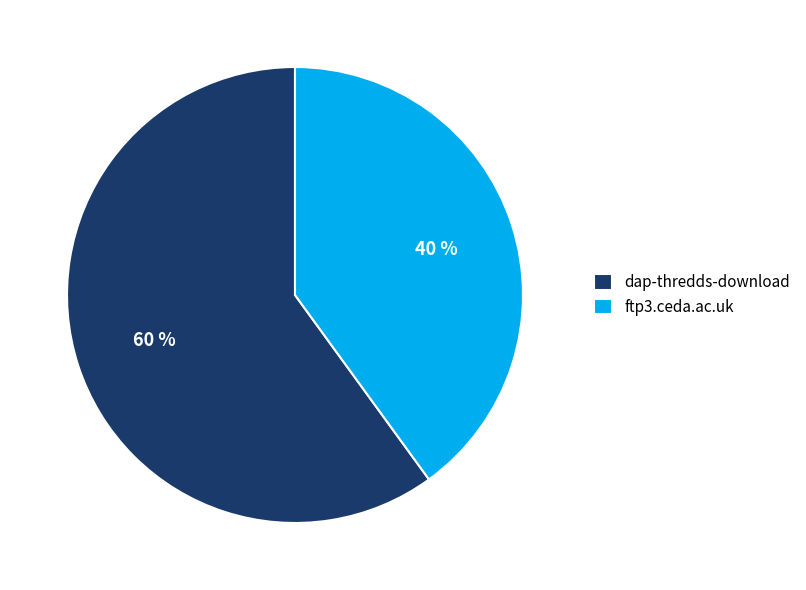

Is the sum of ftp3.ceda.ac.uk and dap-thredds-download greater than half?

Yes